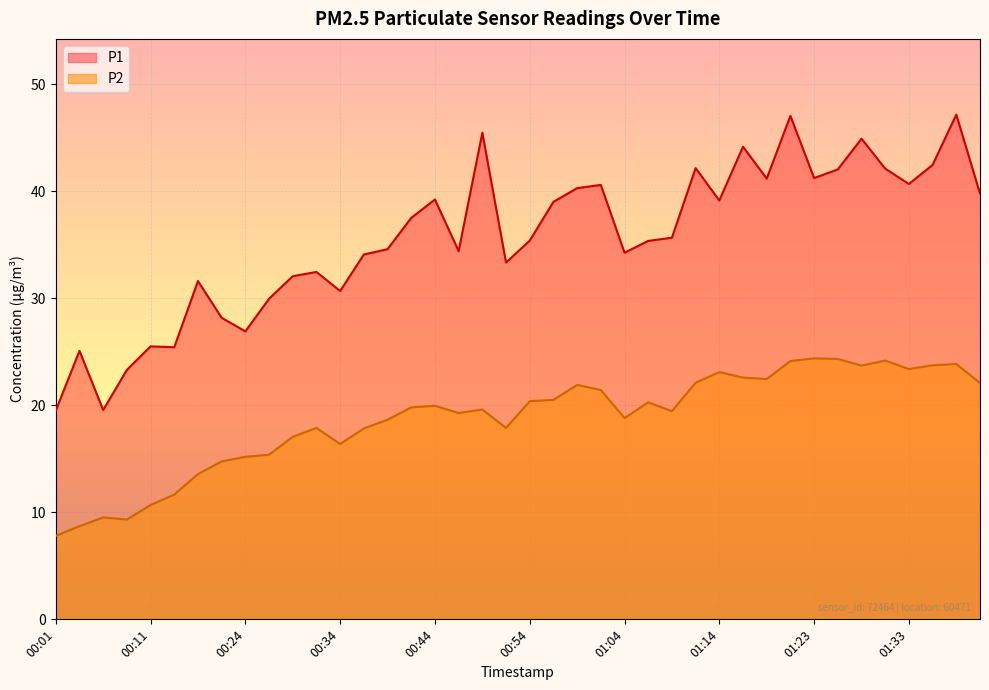

Which series has the largest total across all categories?

P1